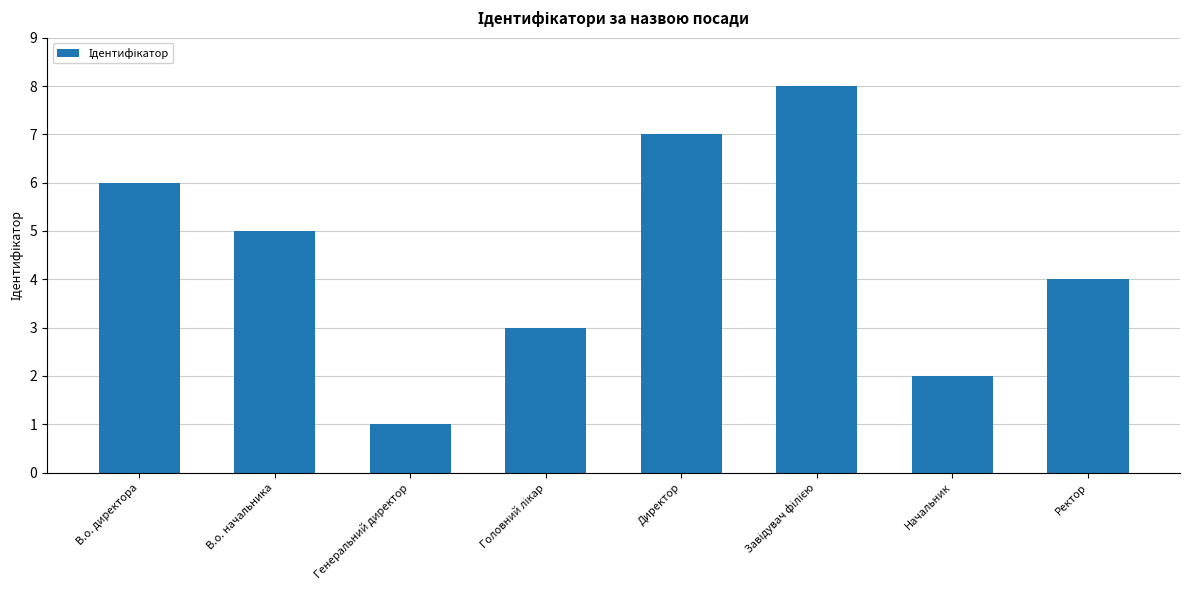

The value at Генеральний директор is 2. True or false?

False